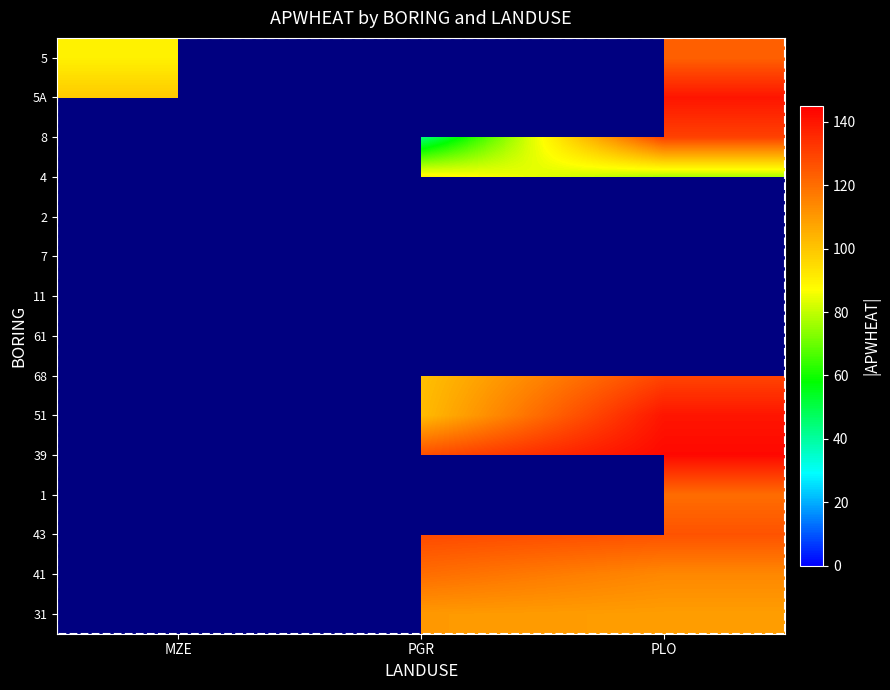

What is the approximate value of 51 at PGR?

102.0